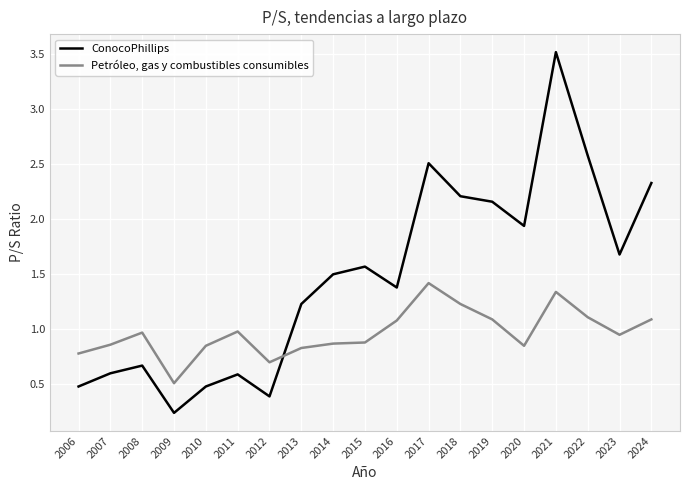

Is the value of ConocoPhillips at 2018 greater than the value of Petróleo, gas y combustibles consumibles at 2011?

Yes